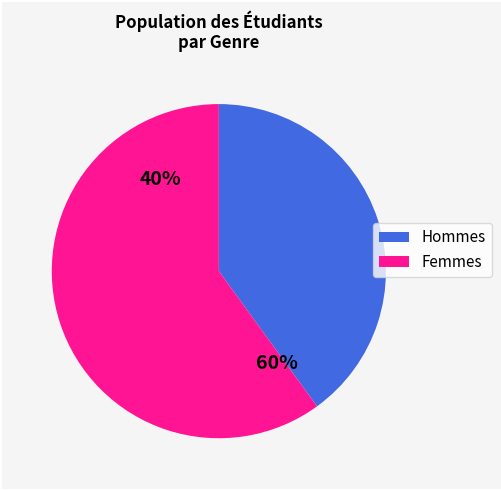

Is there any slice that represents more than half of the pie?

Yes